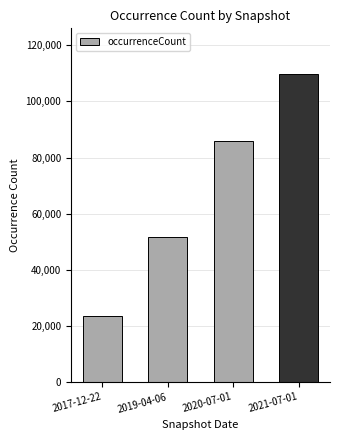

List the labels in order of value, largest first.

2021-07-01, 2020-07-01, 2019-04-06, 2017-12-22